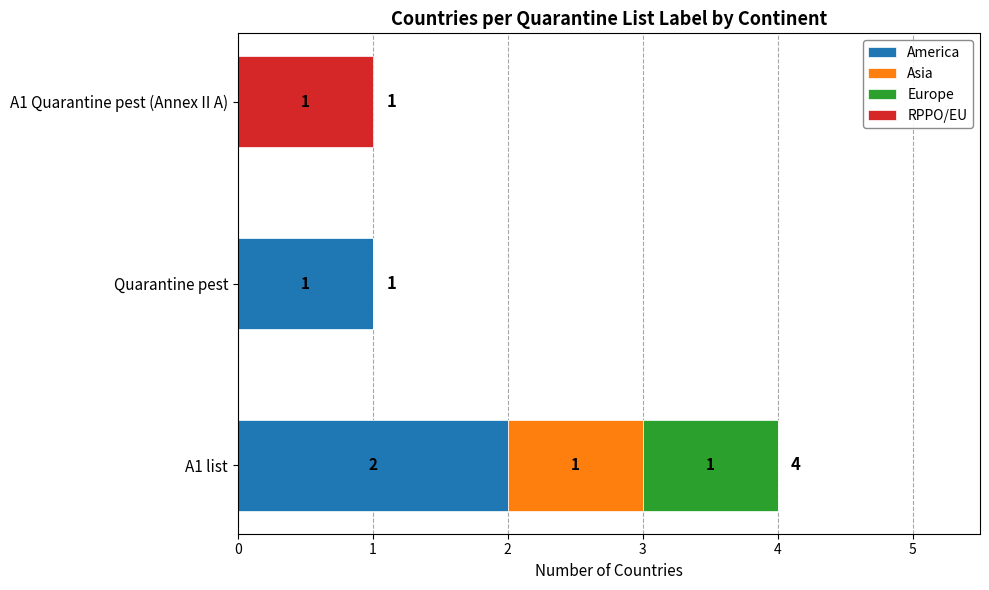

What are all the series names shown in the legend?

America, Asia, Europe, RPPO/EU